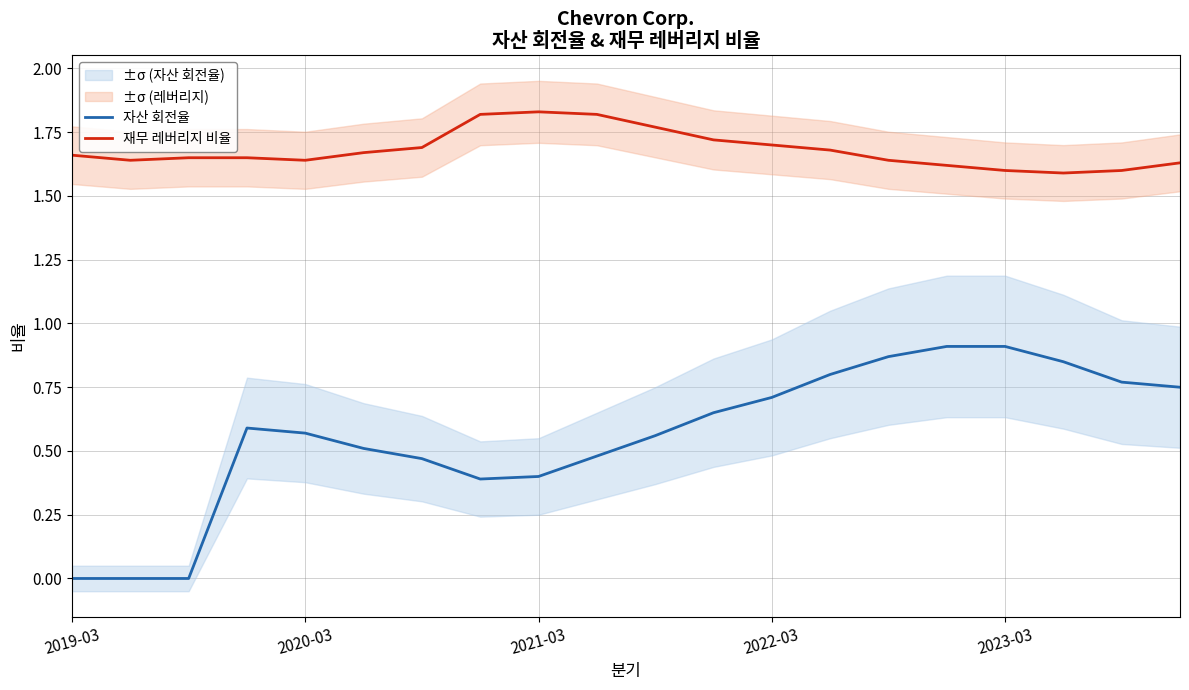

Count the number of categories in the chart.

20